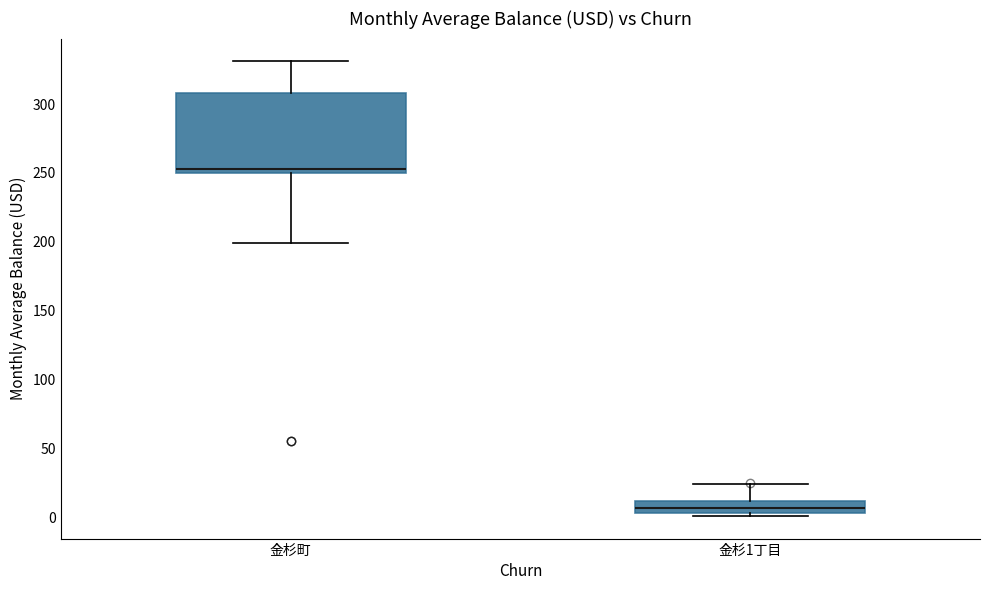

Reading left to right, read every box against the y-axis: the position of its median line, the range the box covers, and the ends of its whiskers. The values are not printed on the chart, so give them approximately, as read against the axis.

金杉町: median 255, box 250 to 310, whiskers 200 to 330
金杉1丁目: median 5 (inside the box), box 5 to 10, whiskers 0 to 25